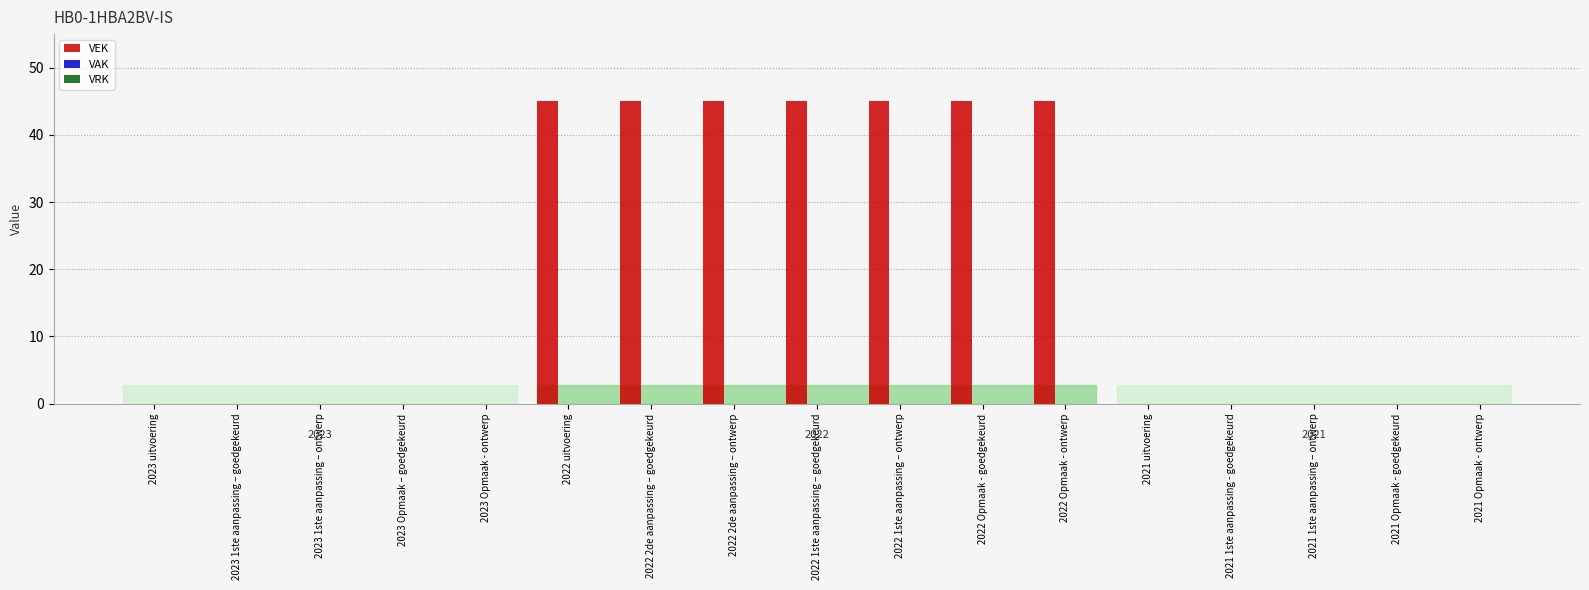

The value at 2021 Opmaak - ontwerp is -17. True or false?

False